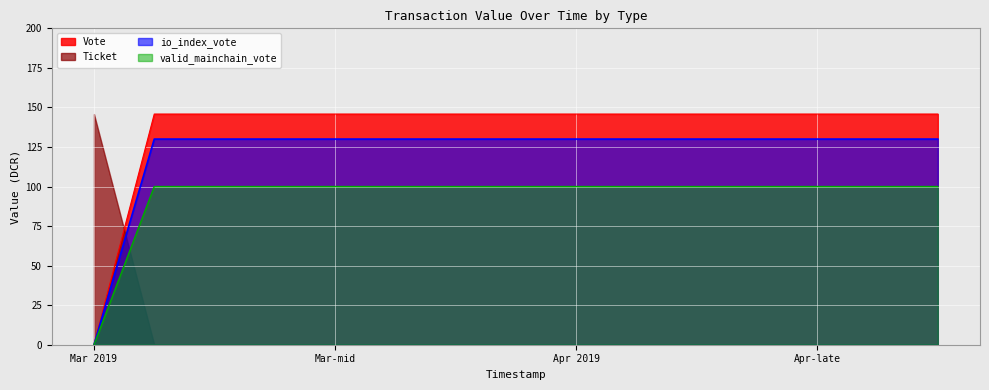

What value does the io_index_vote series have at Mar-mid?

130.0